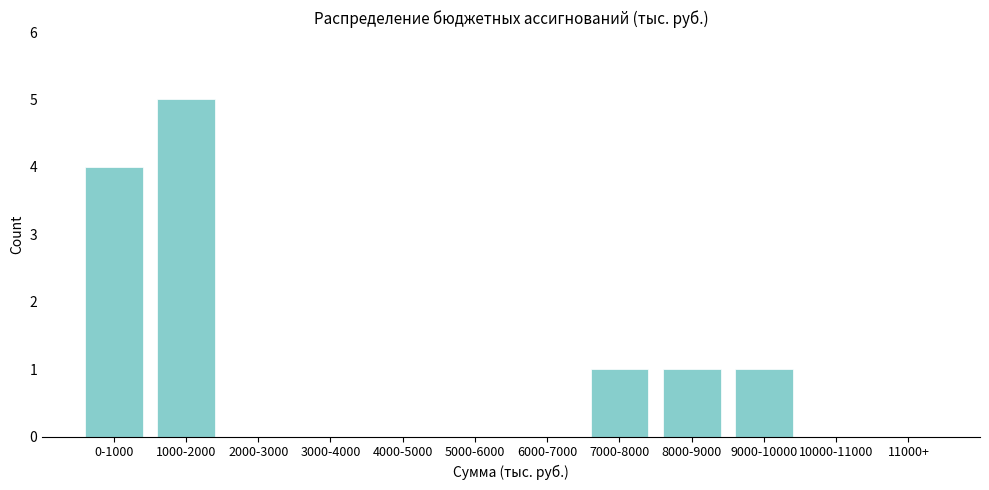

Reading left to right, extract all data points from this chart.

0-1000=4	1000-2000=5	2000-3000=0	3000-4000=0	4000-5000=0	5000-6000=0	6000-7000=0	7000-8000=1	8000-9000=1	9000-10000=1	10000-11000=0	11000+=0